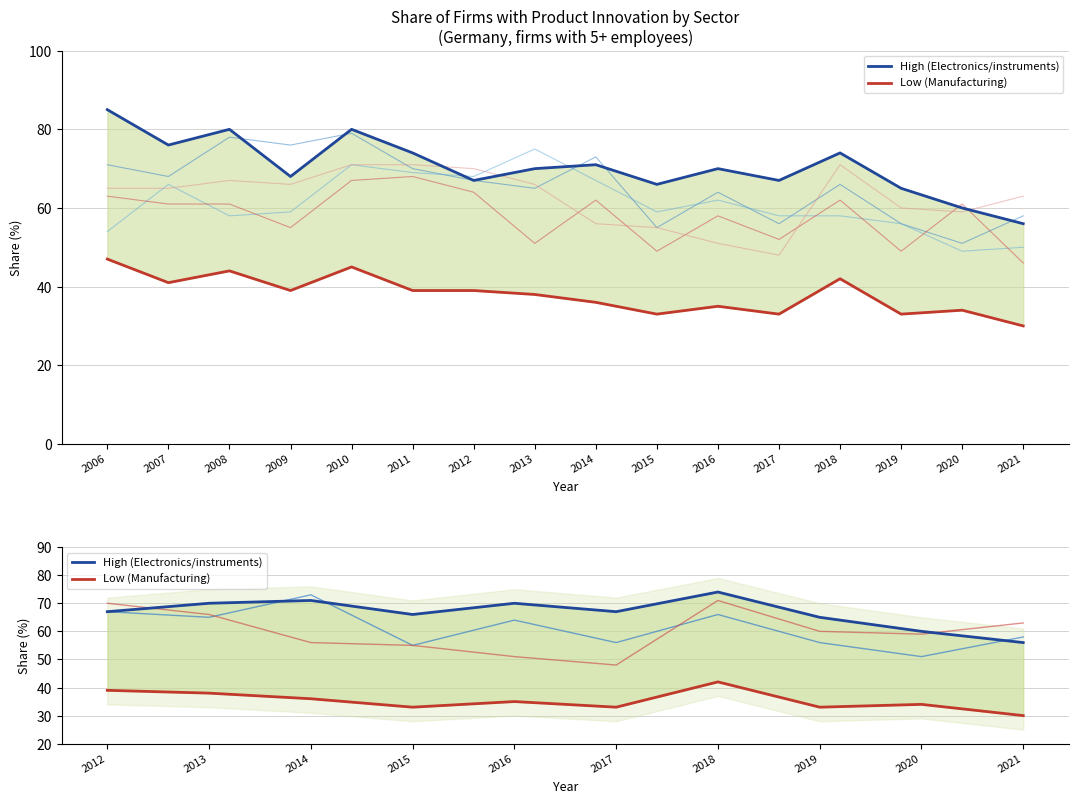

Reading left to right, transcribe all the data shown in this chart.

High (Electronics/instruments): 67	70	71	66	70	67	74	65	60	56
Low (Manufacturing): 39	38	36	33	35	33	42	33	34	30